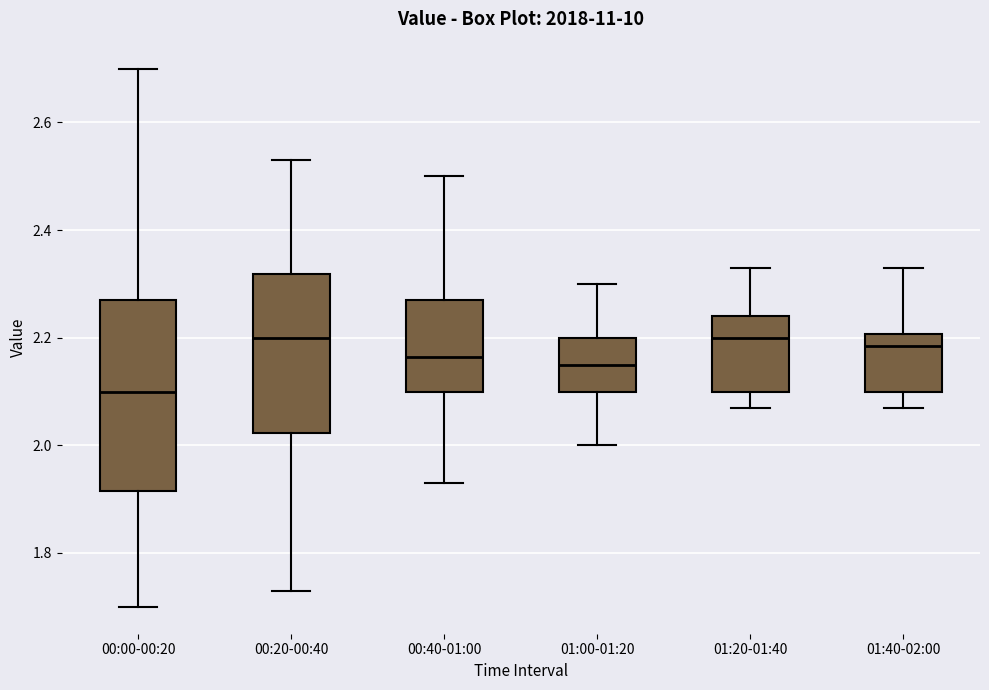

Where is the lower edge of the box for 01:20-01:40 on the y-axis? The values are not printed on the chart, so give them approximately, as read against the axis.

2.10